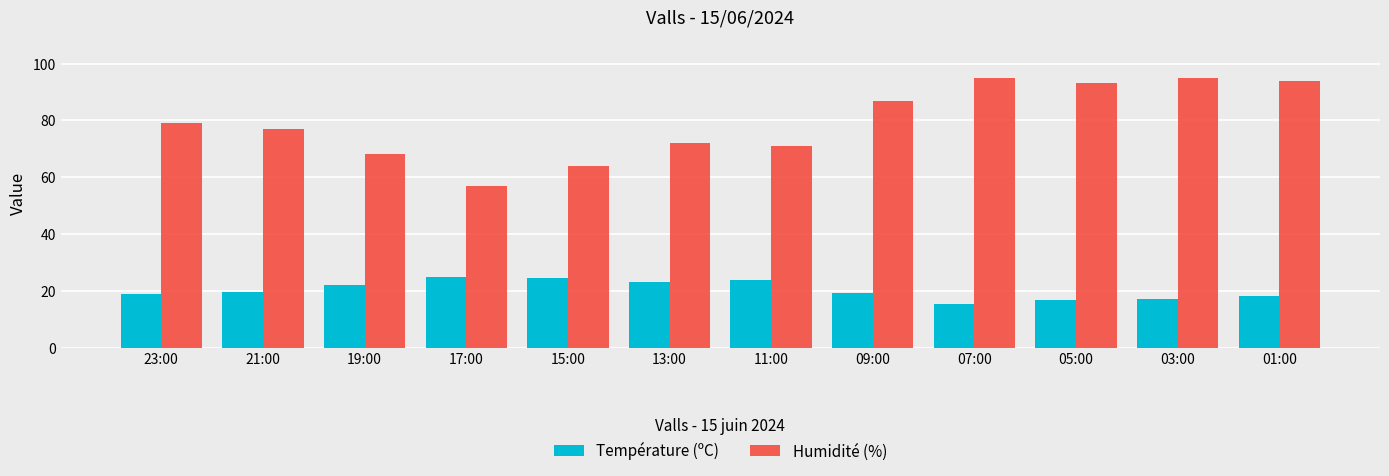

How many bars are there in total?

24